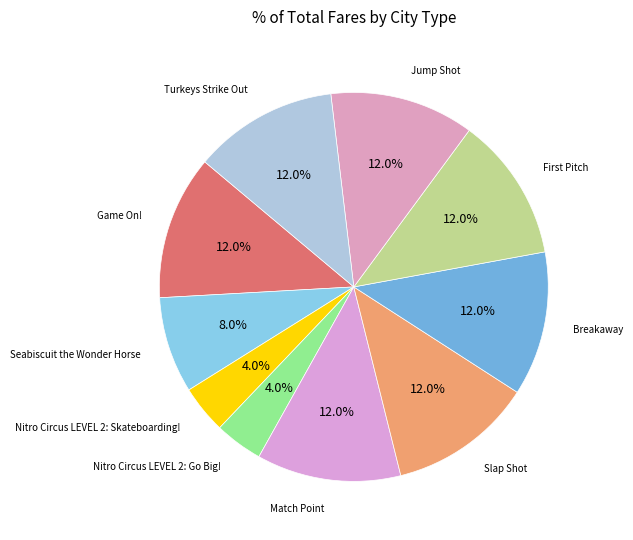

Count the number of slices in the pie.

10